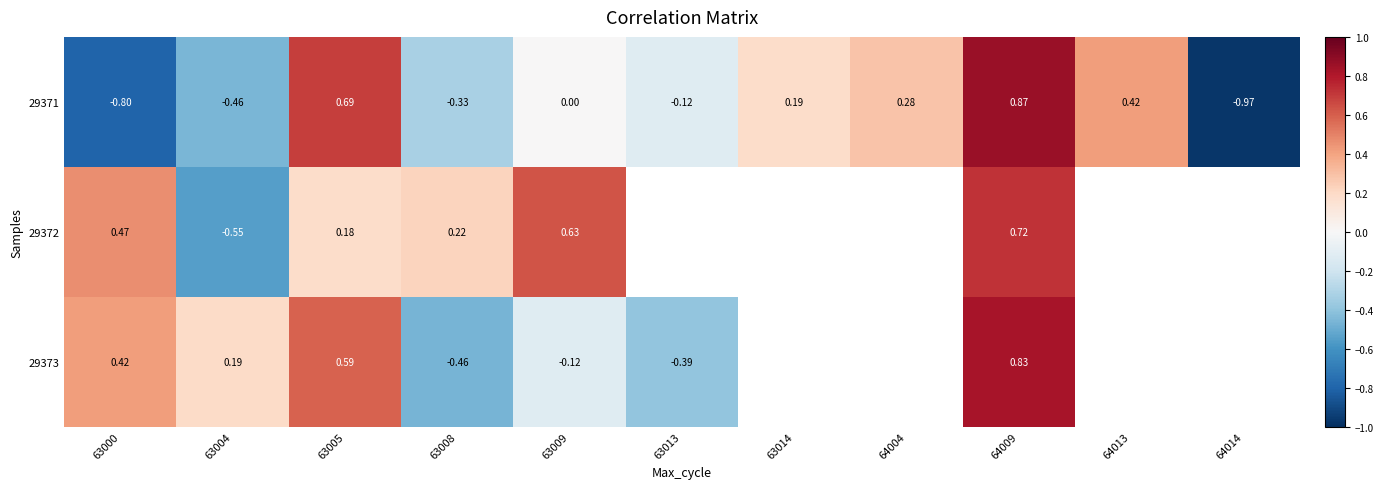

Count the number of categories in the chart.

11